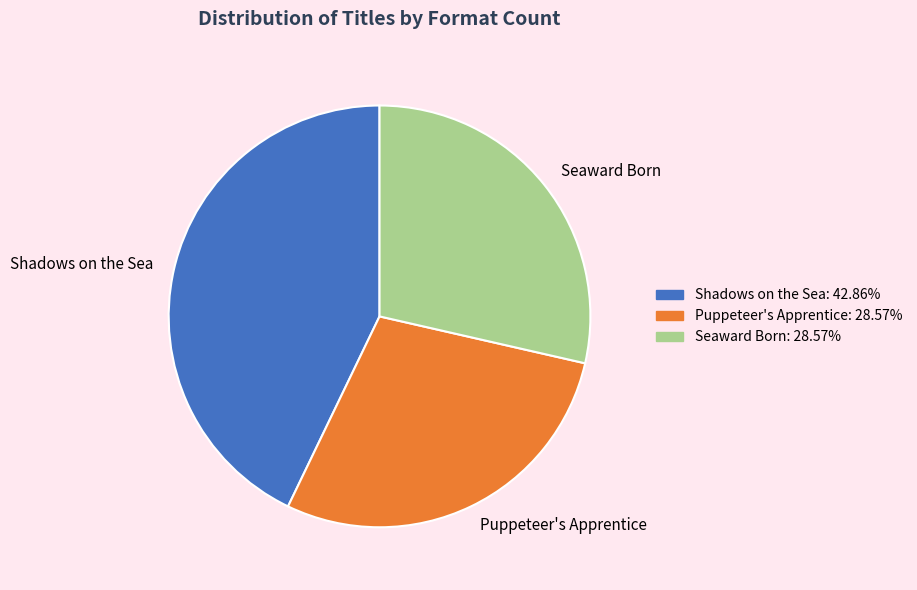

Which category has the biggest portion of the pie?

Shadows on the Sea